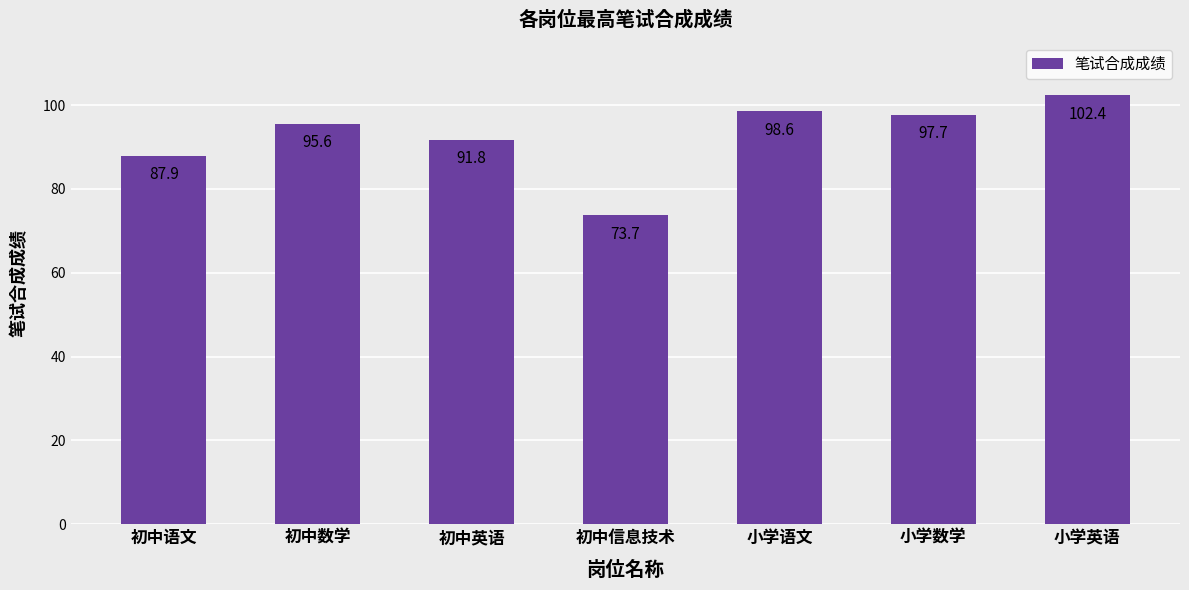

Read the value at 小学数学.

97.7